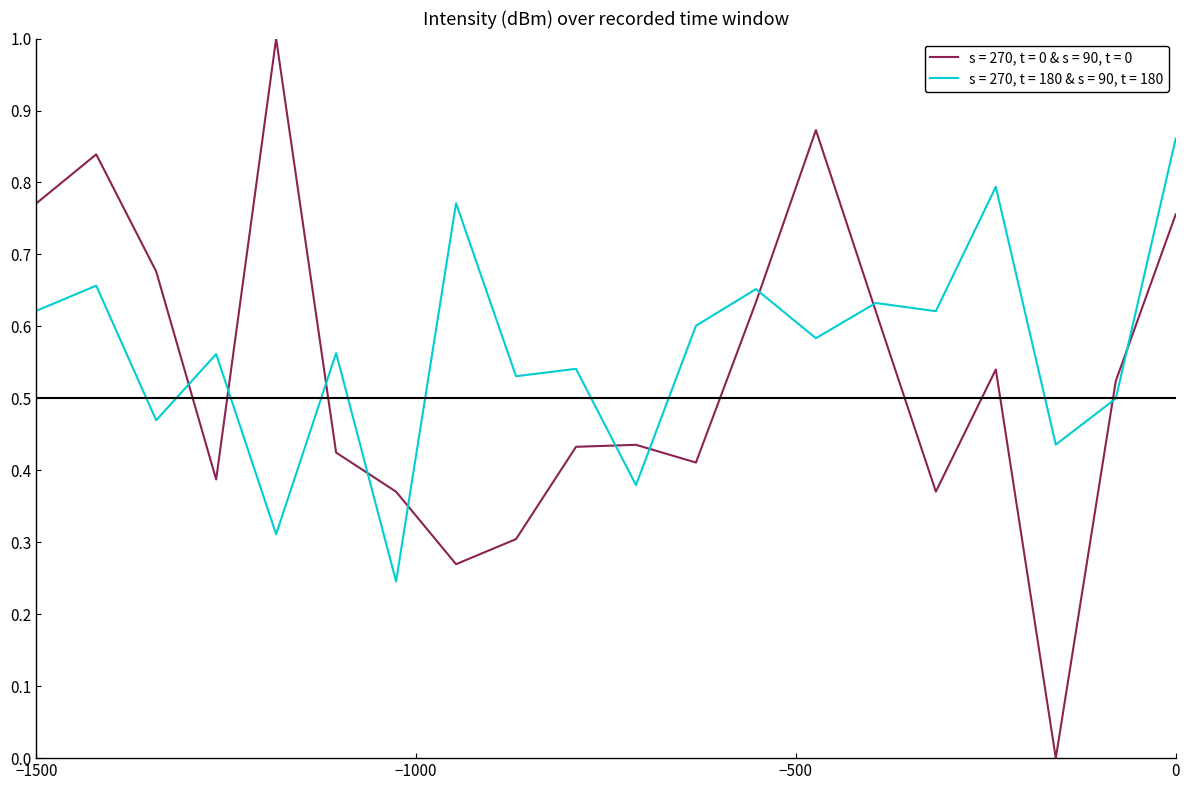

What is the greatest value displayed?

1.0